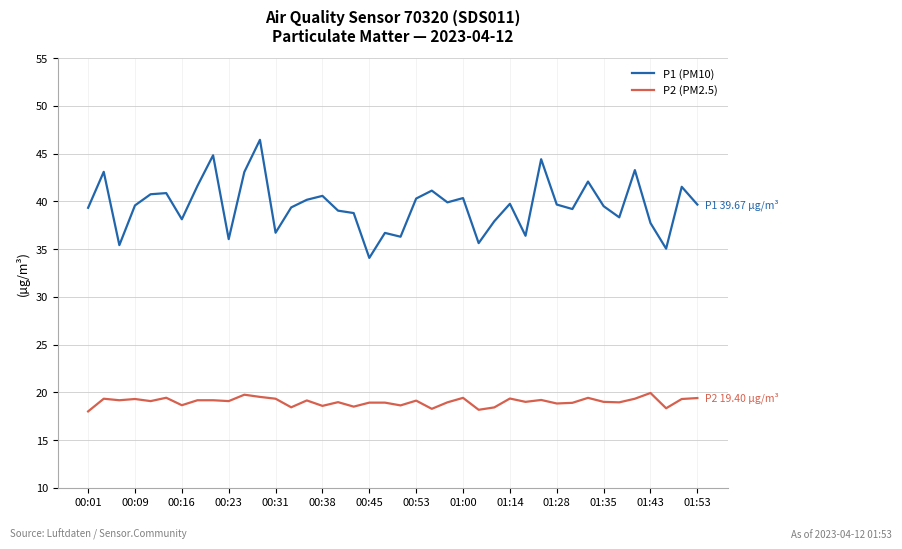

List the series in order of their overall mean, lowest first.

P2 (PM2.5), P1 (PM10)